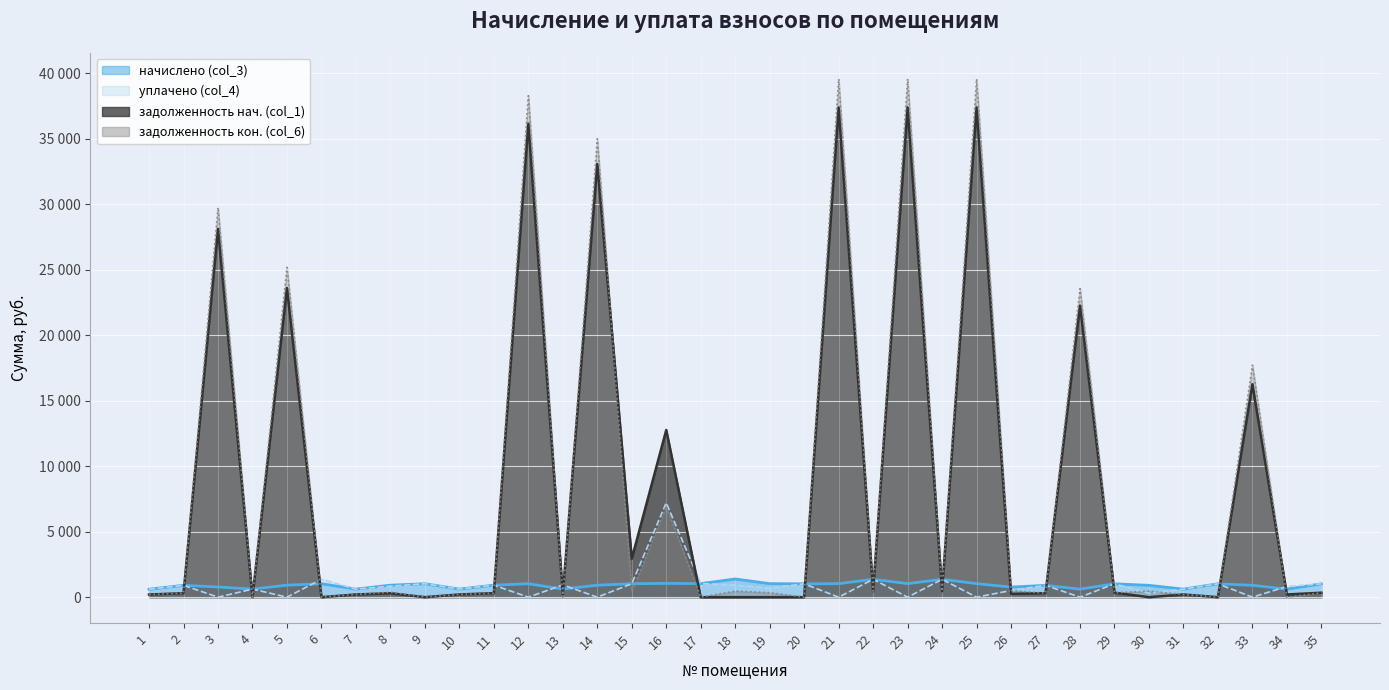

List the labels in order of задолженность кон. (col_6) value, largest first.

21, 23, 25, 12, 14, 3, 5, 28, 33, 16, 26, 18, 22, 30, 24, 15, 8, 19, 29, 35, 11, 2, 27, 7, 10, 31, 1, 4, 6, 9, 13, 17, 20, 32, 34